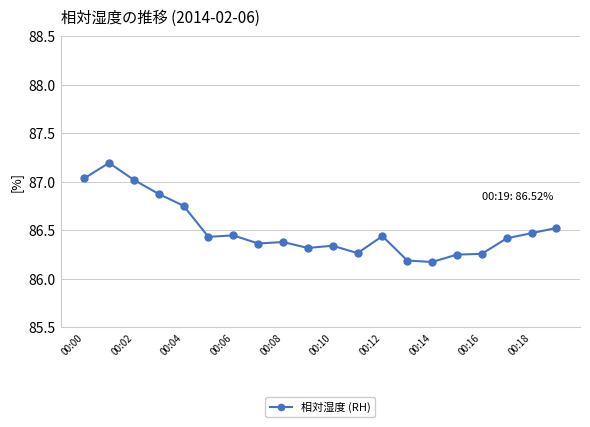

What is the sum of all values?

1730.1